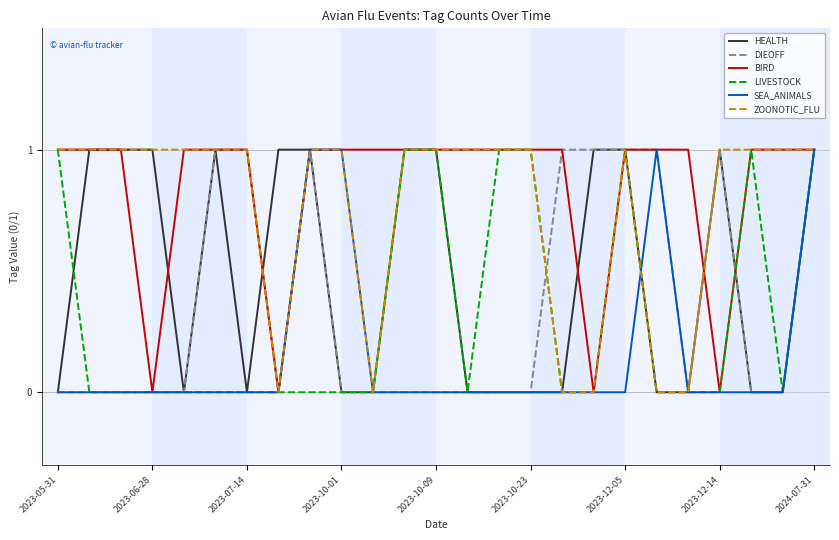

Which series has the largest total across all categories?

BIRD